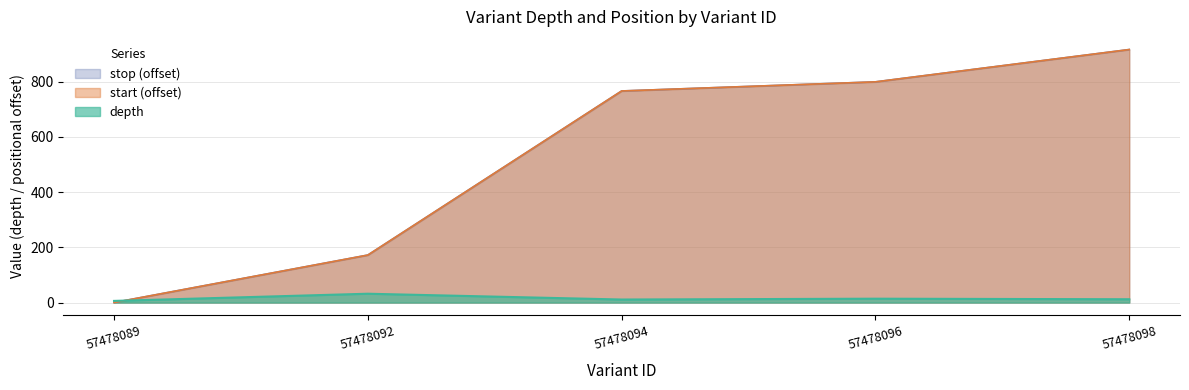

What is the sum of the stop values at 57478096 and 57478092?

971